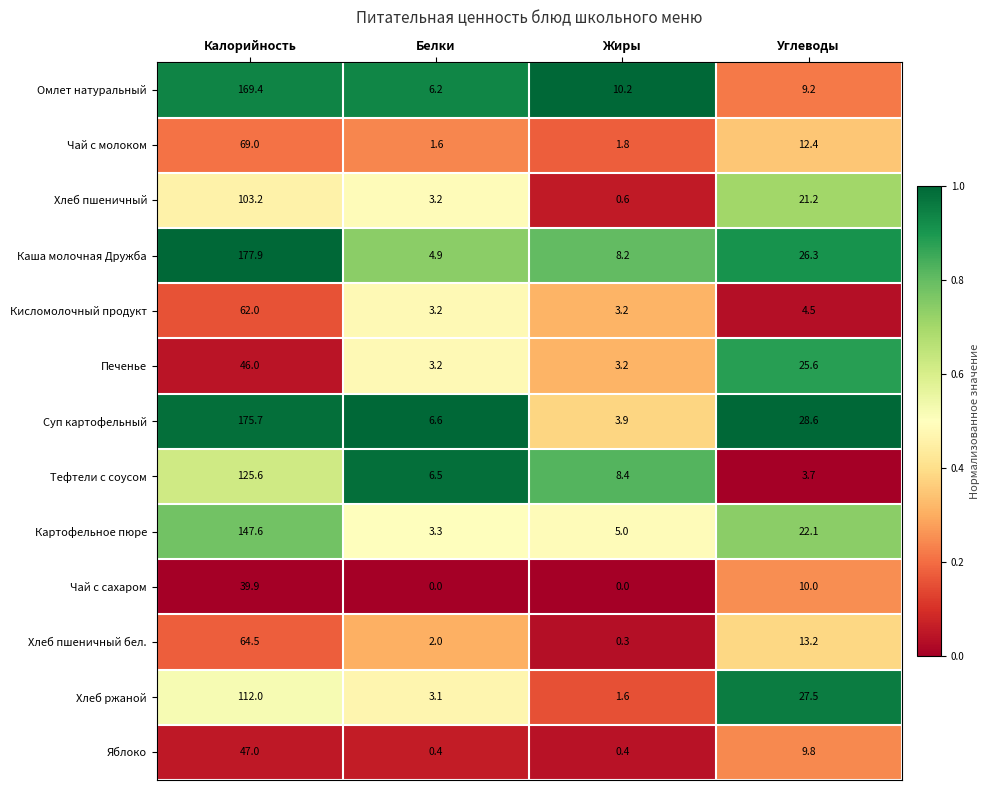

What is the sum of the Суп картофельный values at Углеводы and Белки?

35.2